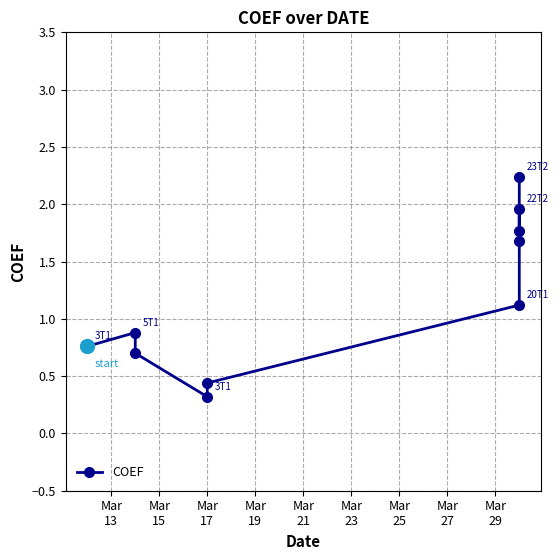

True or false: the data has more than 2 interior local peaks.

False